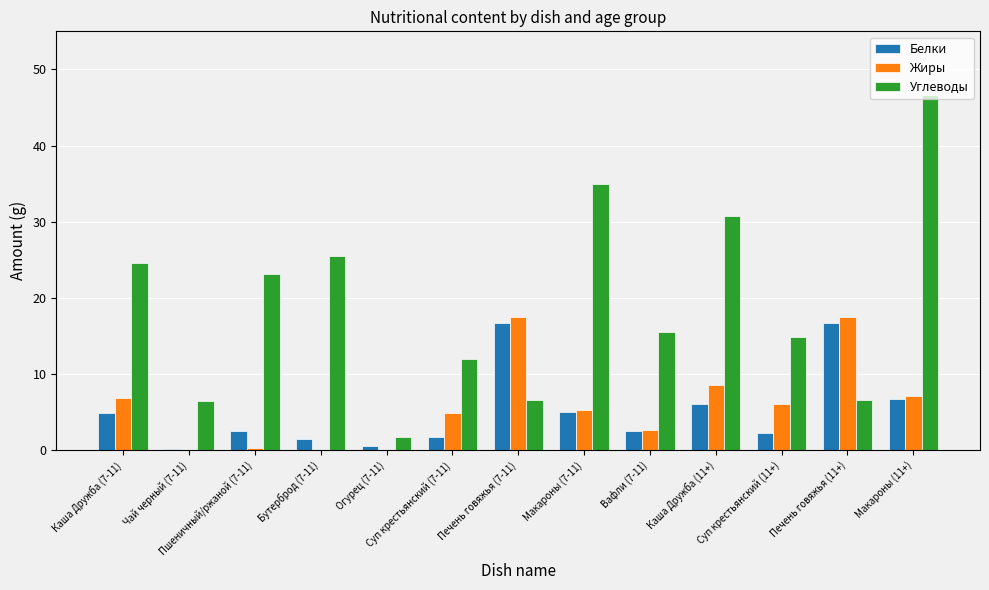

The Углеводы series shows 71.5 at Макароны (11+). True or false?

False